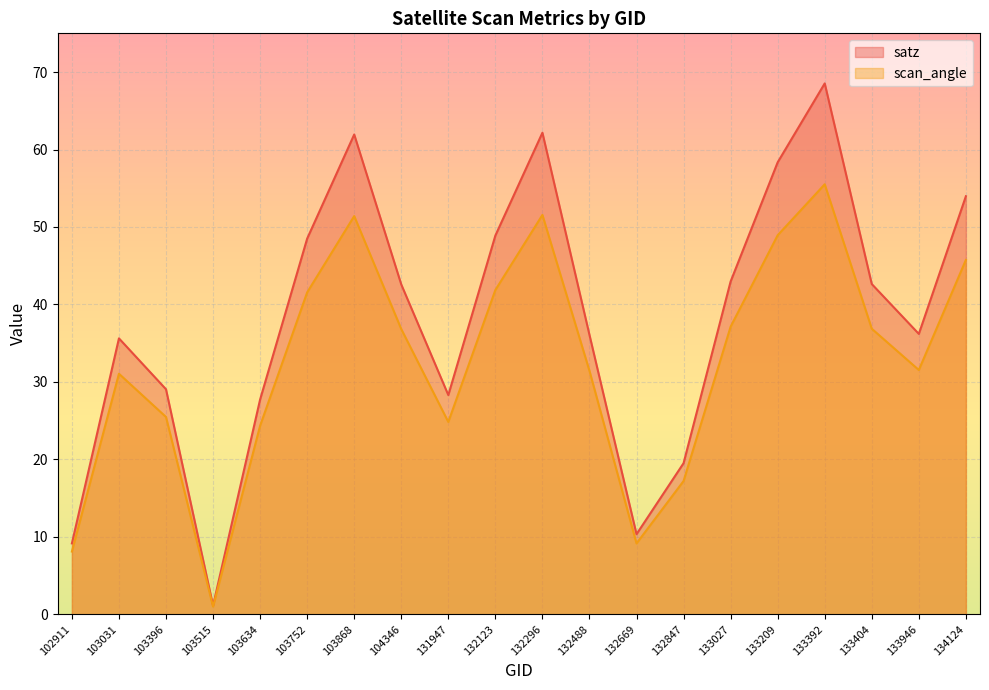

True or false: satz and scan_angle intersect in this chart.

False